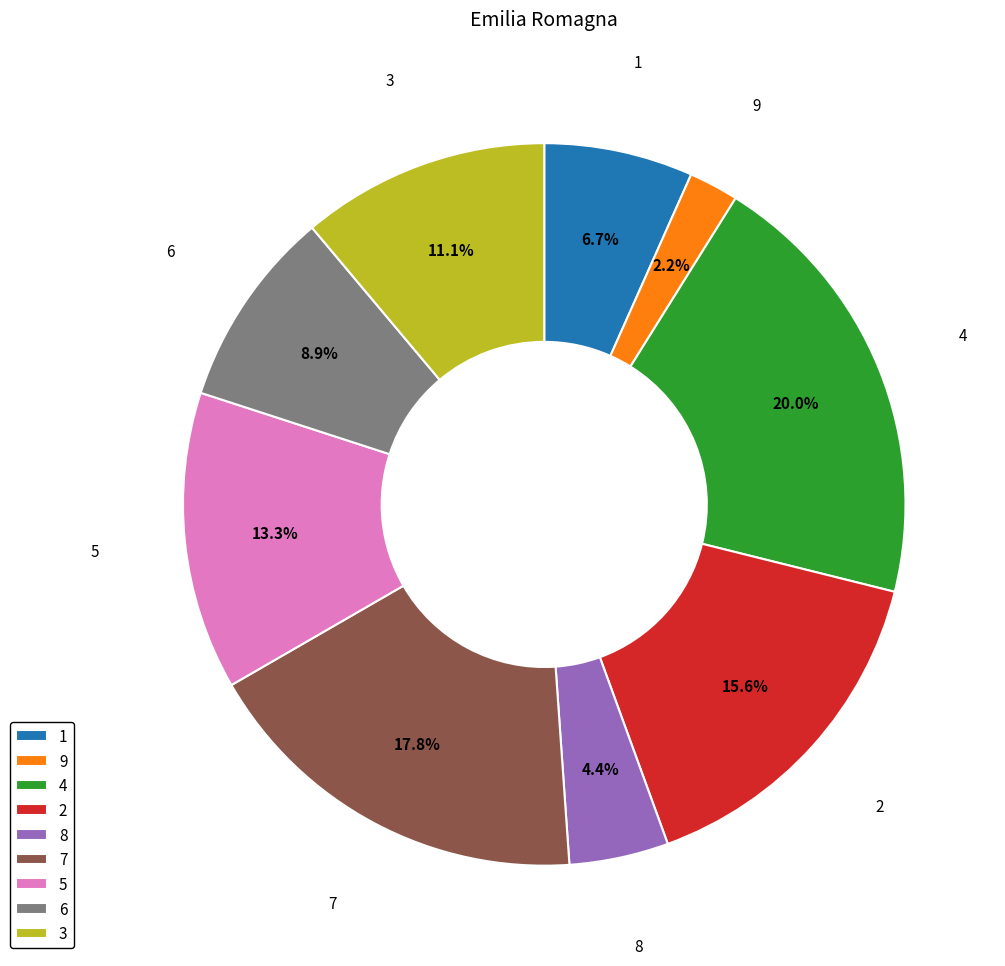

Is 1 the majority of the pie?

No